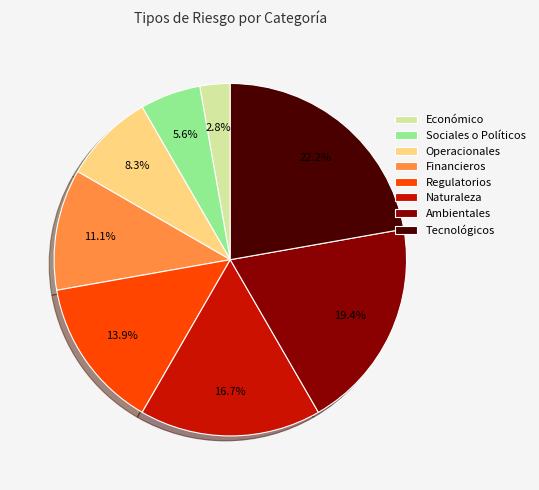

Combined, do Sociales o Políticos and Económico account for over 50%?

No